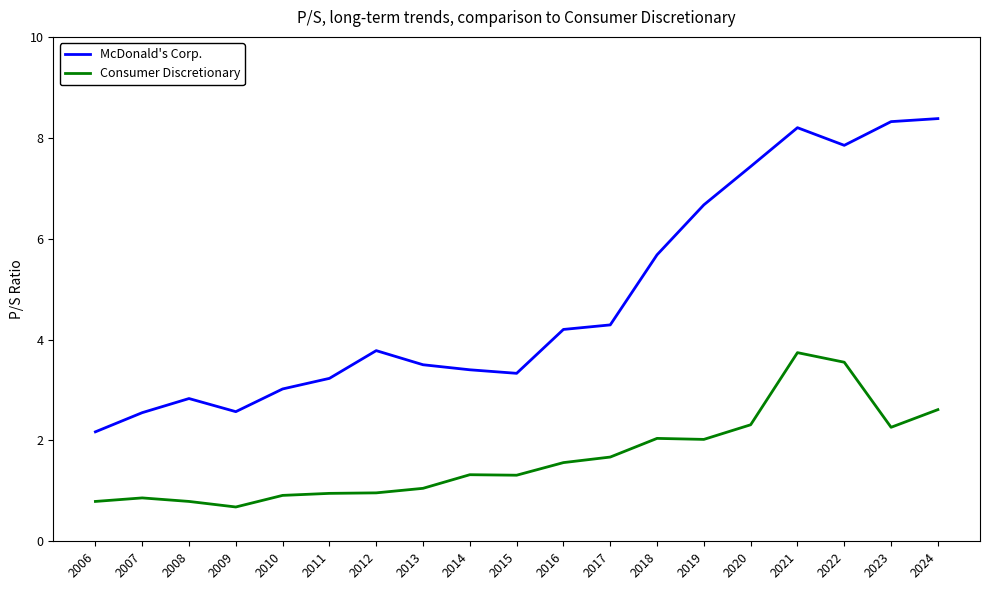

True or false: Consumer Discretionary and McDonald's Corp. cross at least once.

False